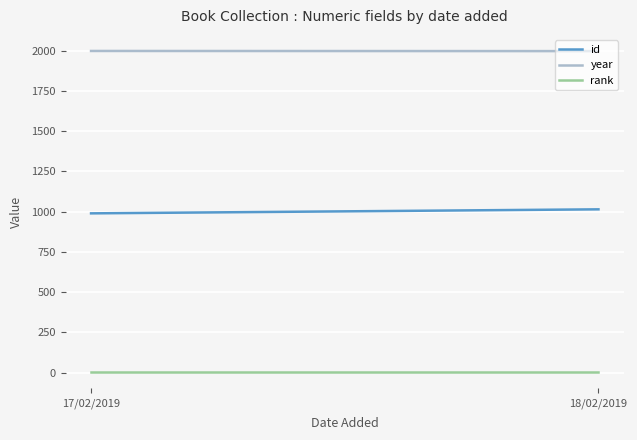

What is the difference between the maximum and minimum values in the year series?

1